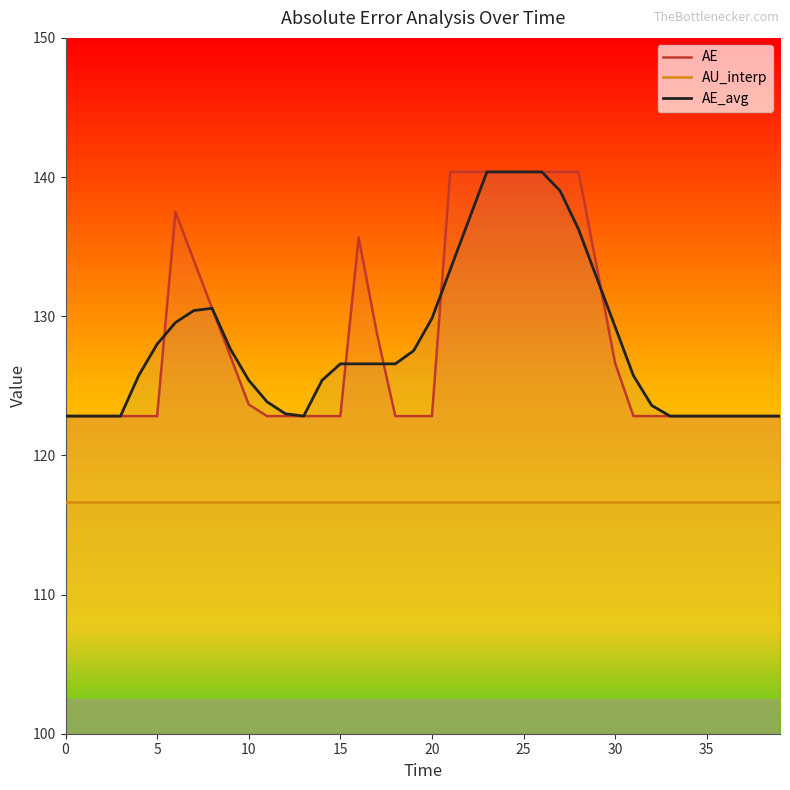

Which has a higher value, 23 or 16?

23